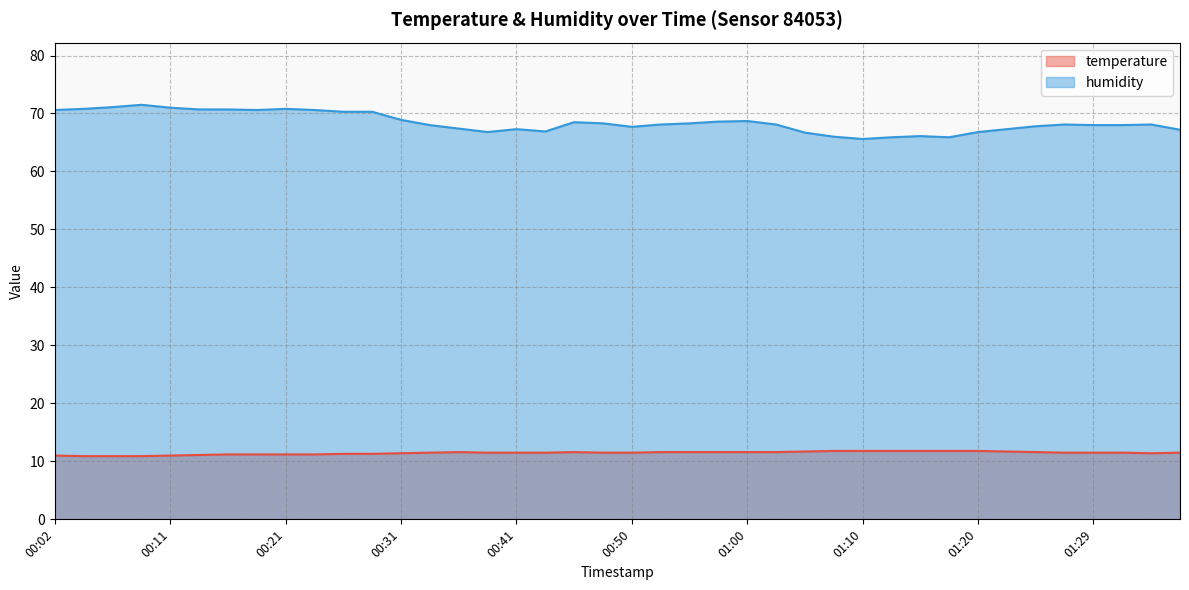

How many values in the temperature series are below 11?

3